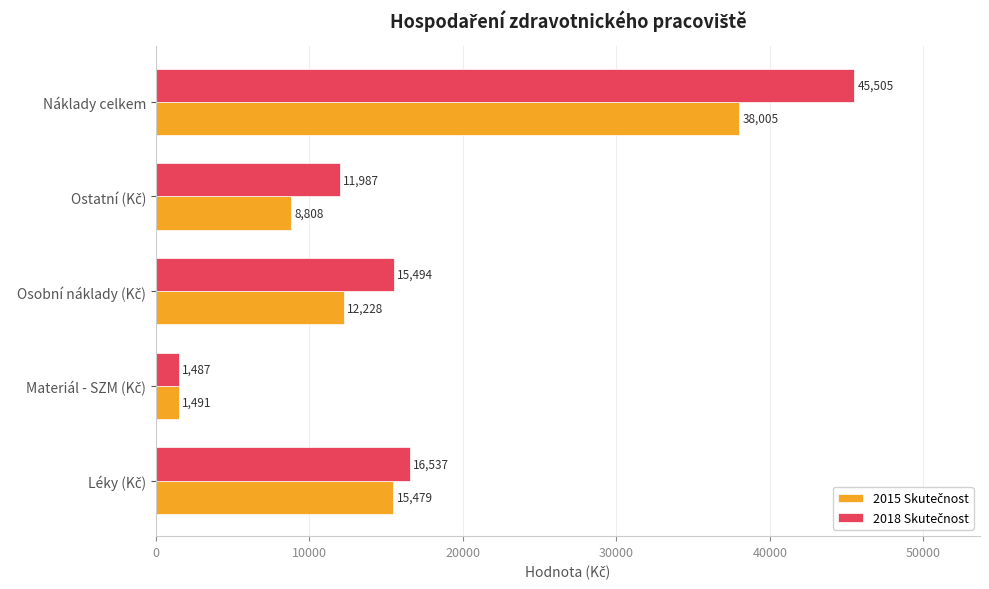

At which category is the sum across all series the highest?

Náklady celkem